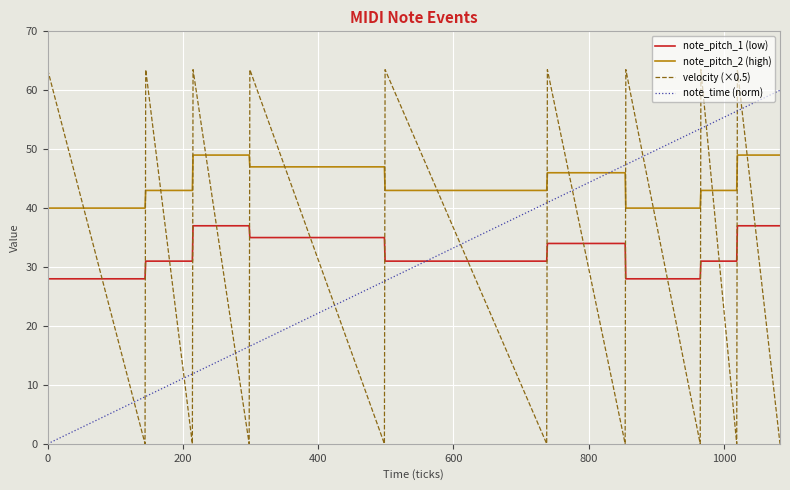

Which series has the largest total across all categories?

note_pitch_2 (high)